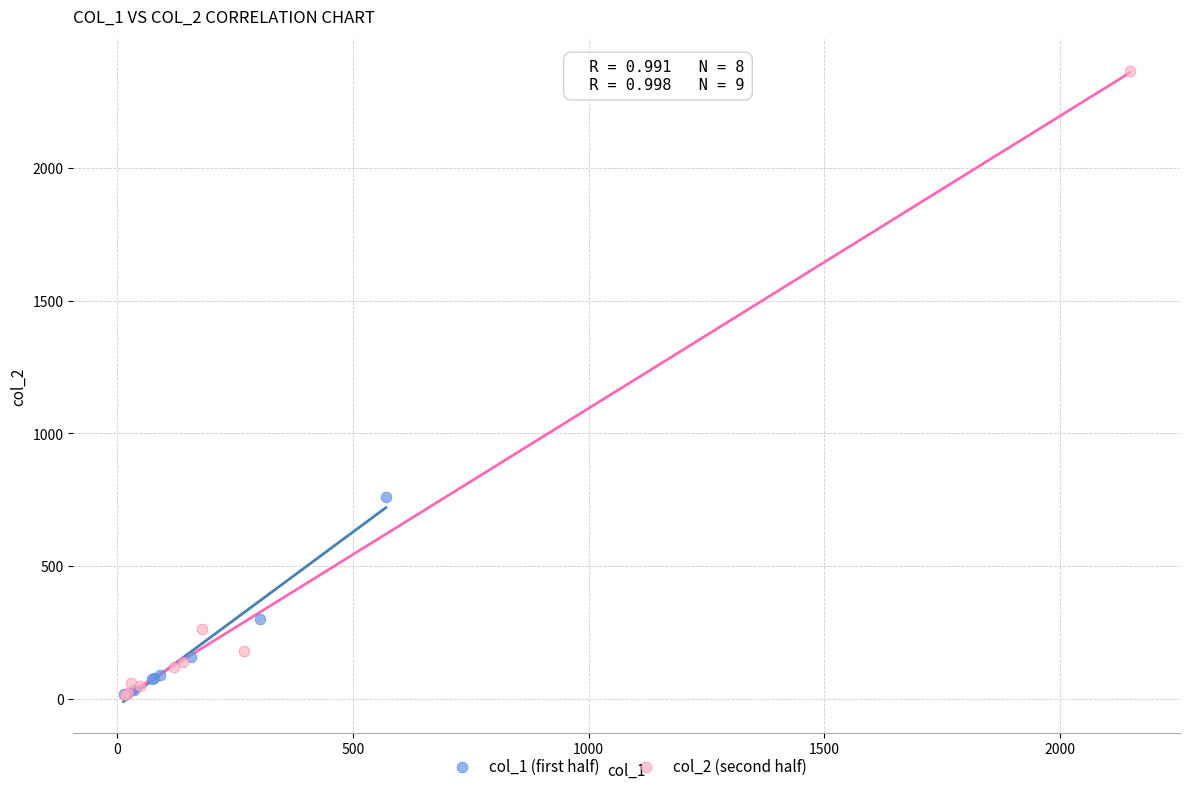

Which series has the widest spread of Y values?

col_2 (second half)